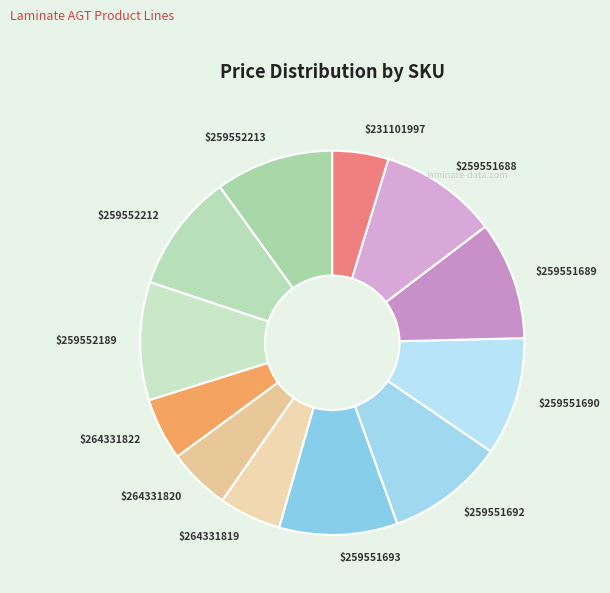

Is $259551690 the majority of the pie?

No